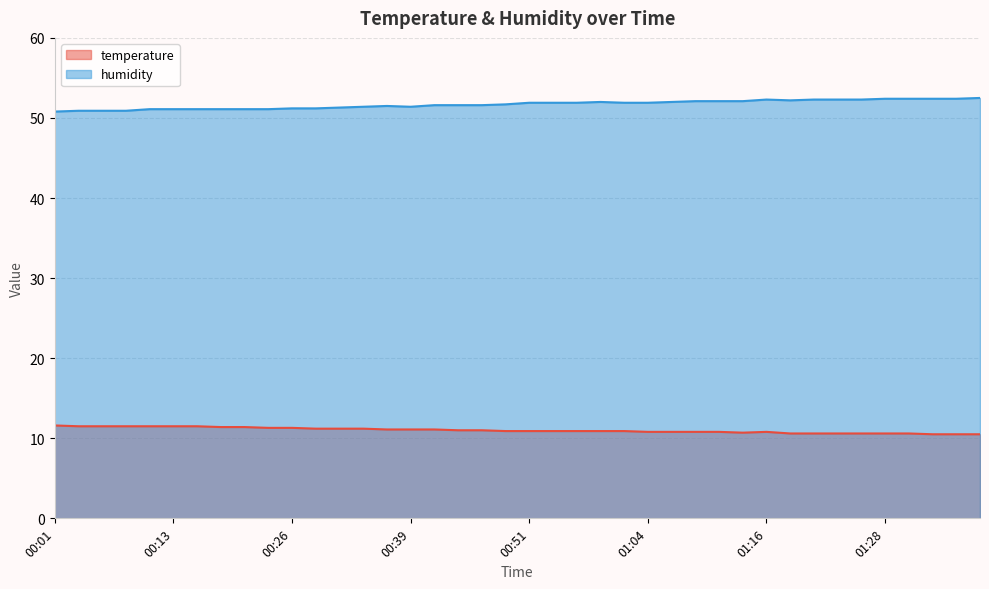

What position from the left is 01:01?

25